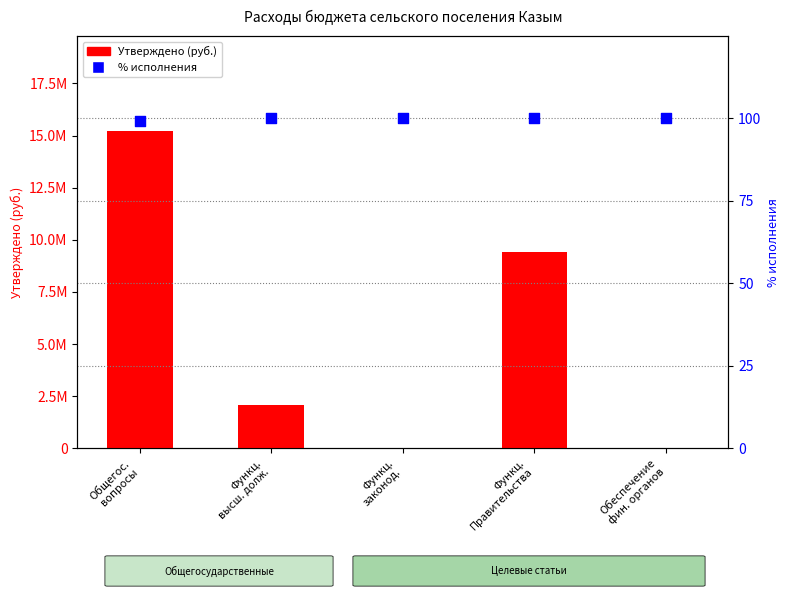

Which series has the widest spread of Y values?

Утверждено